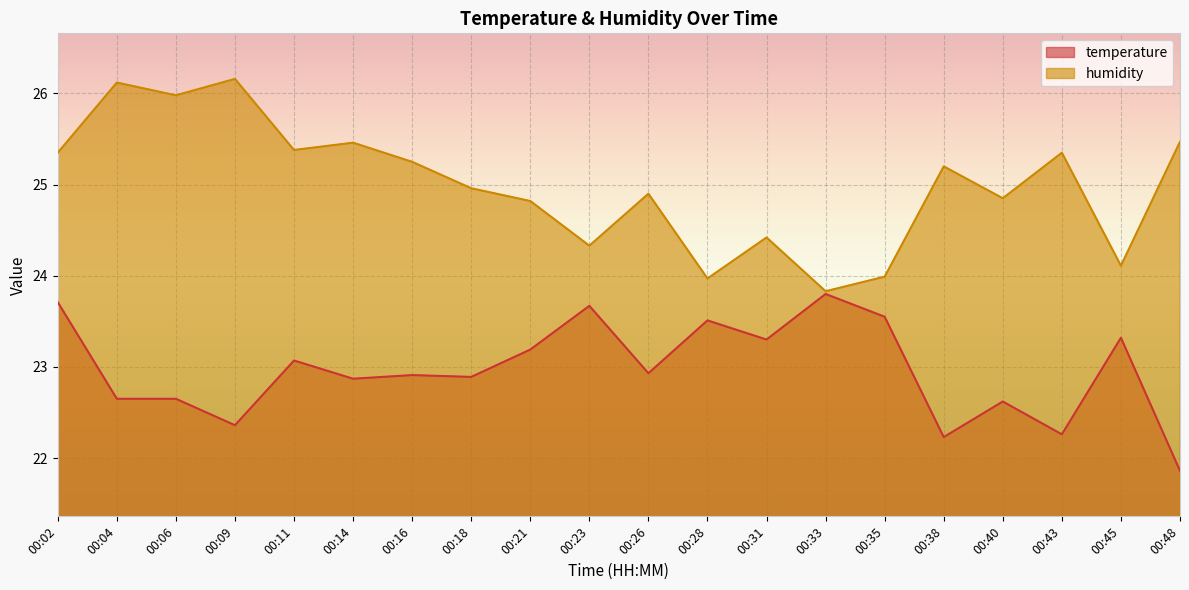

Rank the categories by temperature value from lowest to highest.

00:48, 00:38, 00:43, 00:09, 00:40, 00:04, 00:06, 00:14, 00:18, 00:16, 00:26, 00:11, 00:21, 00:31, 00:45, 00:28, 00:35, 00:23, 00:02, 00:33